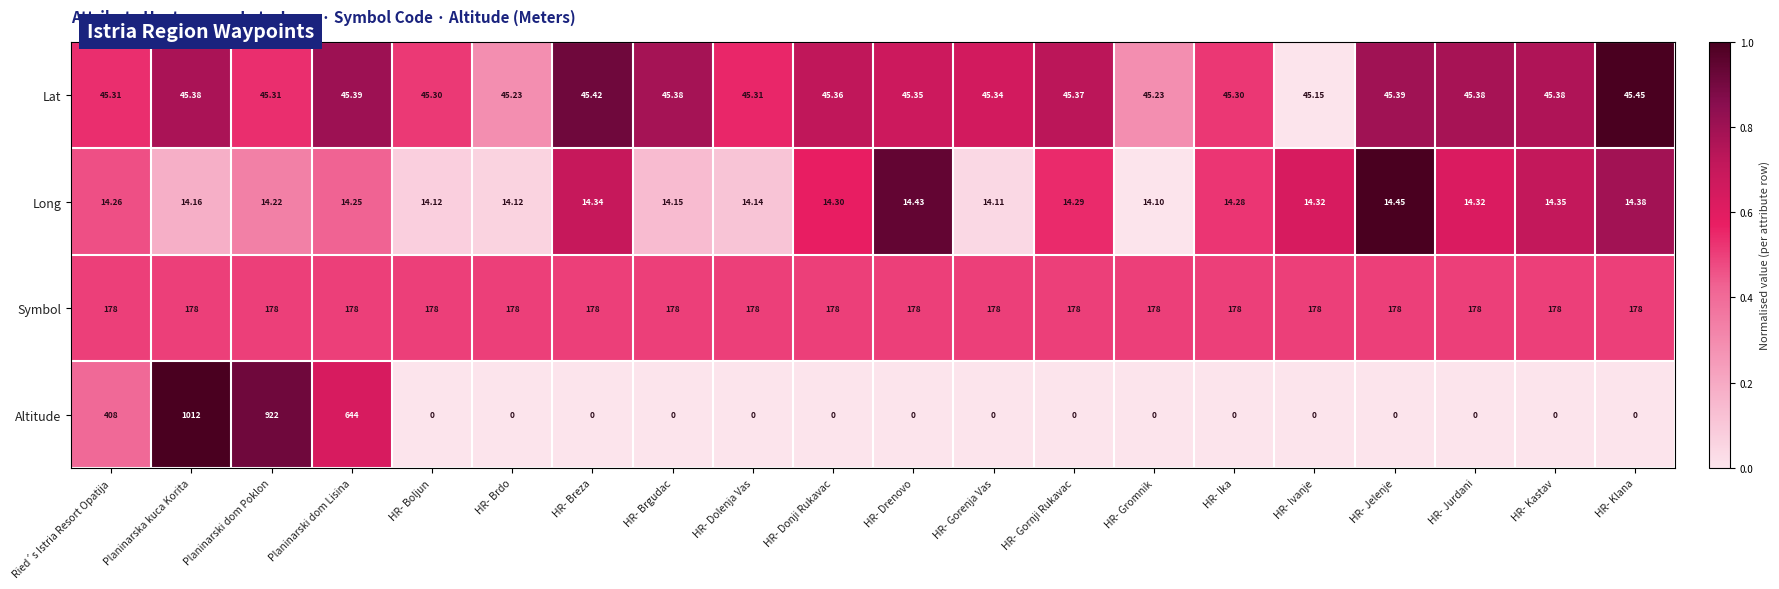

At how many categories does at least one series exceed 0?

20